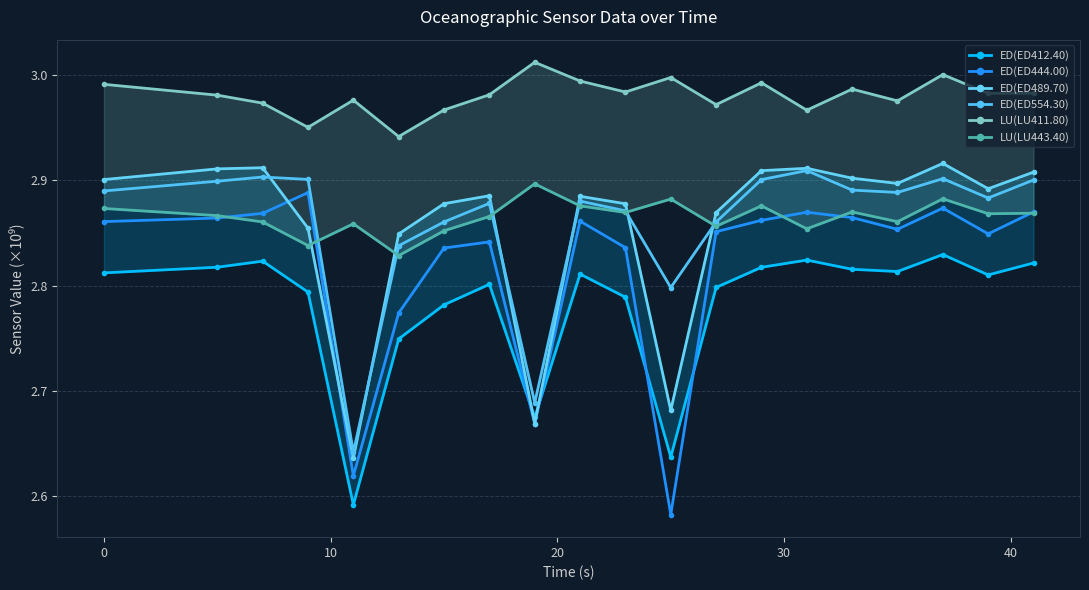

What is the average value of the ED(ED489.70) series?

2.9